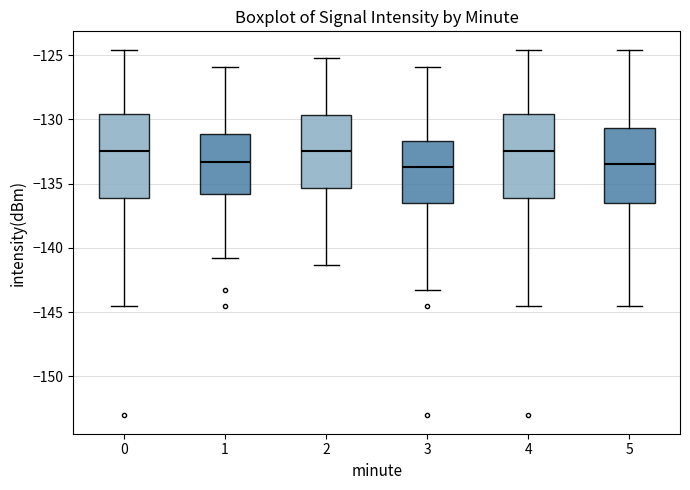

Reading left to right, read every box against the y-axis: the position of its median line, the range the box covers, and the ends of its whiskers. The values are not printed on the chart, so give them approximately, as read against the axis.

0: median -132.5, box -136.0 to -129.5, whiskers -144.5 to -124.5
1: median -133.5, box -136.0 to -131.0, whiskers -141.0 to -126.0
2: median -132.5, box -135.5 to -129.5, whiskers -141.5 to -125.0
3: median -133.5, box -136.5 to -131.5, whiskers -143.5 to -126.0
4: median -132.5, box -136.0 to -129.5, whiskers -144.5 to -124.5
5: median -133.5, box -136.5 to -130.5, whiskers -144.5 to -124.5